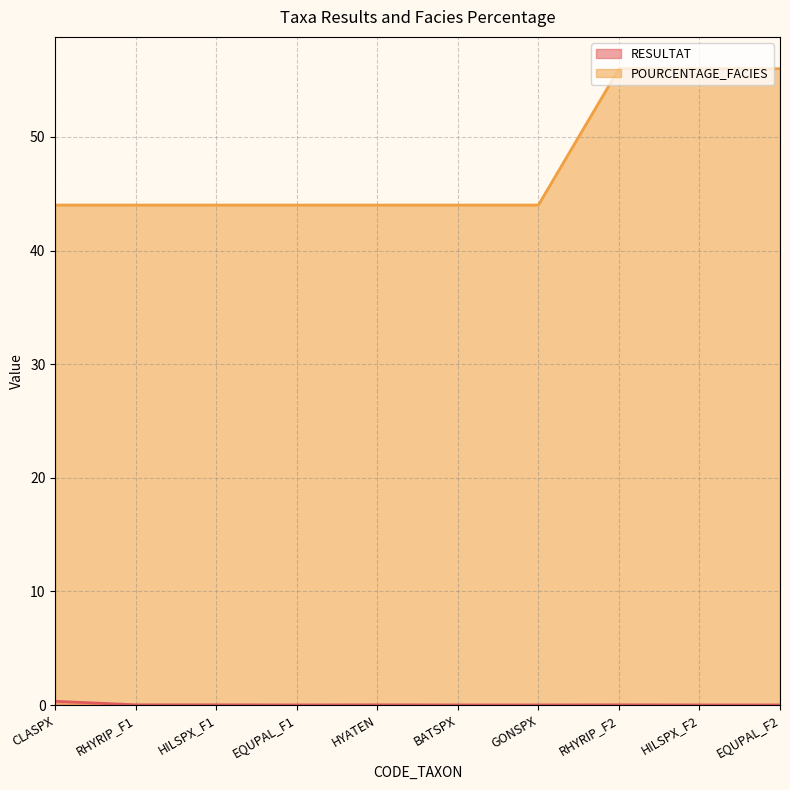

How many lines are shown in the chart?

2